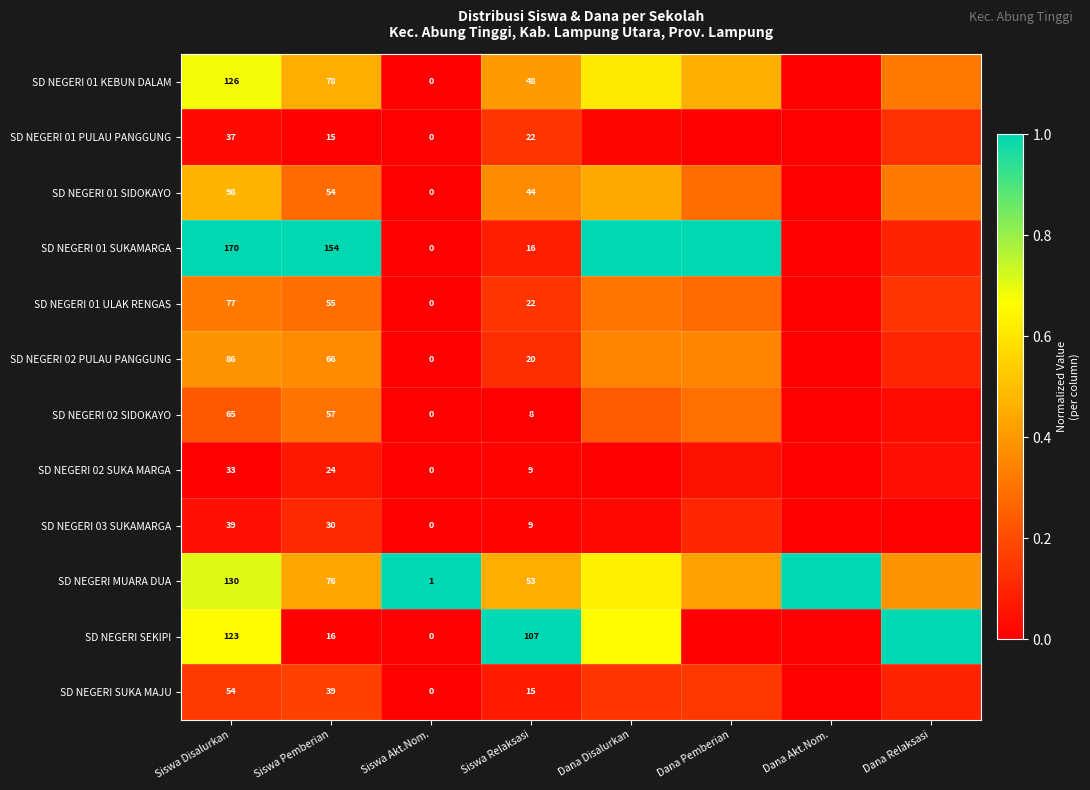

At how many categories does at least one series exceed 0?

8